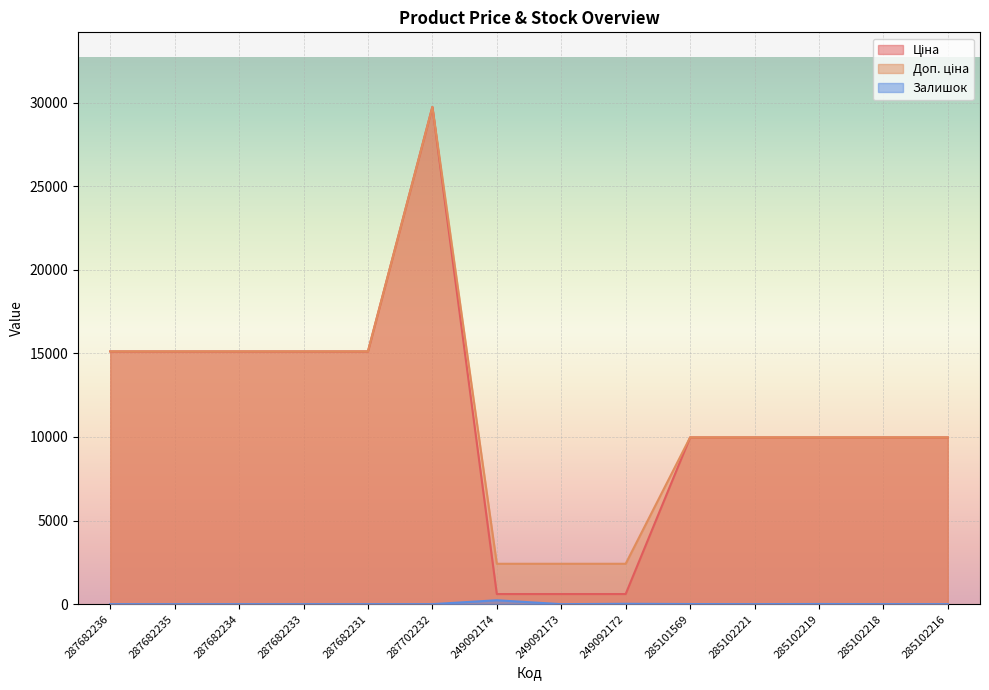

Where is the first local minimum for Залишок?

249092173